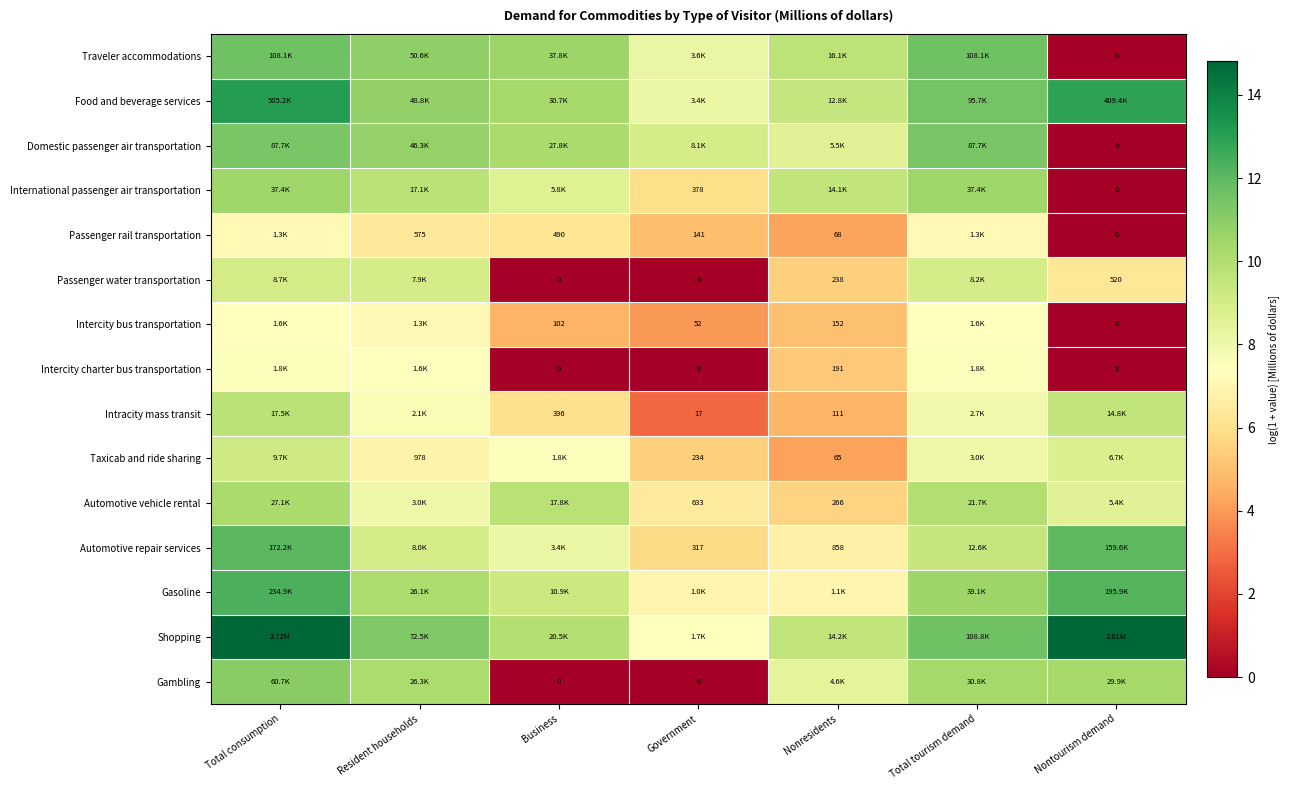

Which category has the highest value in the Passenger water transportation series?

Total consumption